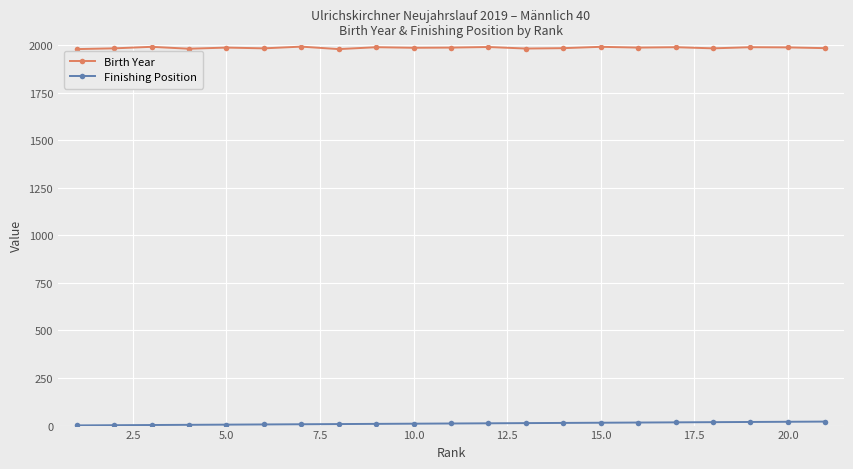

True or false: Finishing Position and Birth Year cross at least once.

False